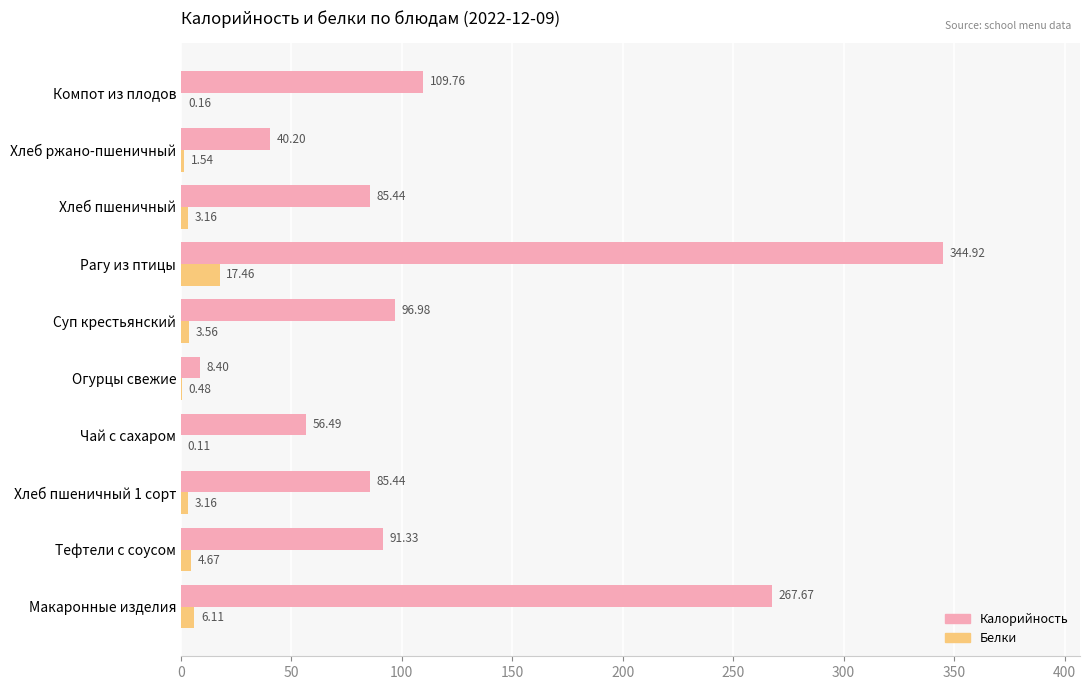

At which label does Калорийность reach its peak?

Рагу из птицы